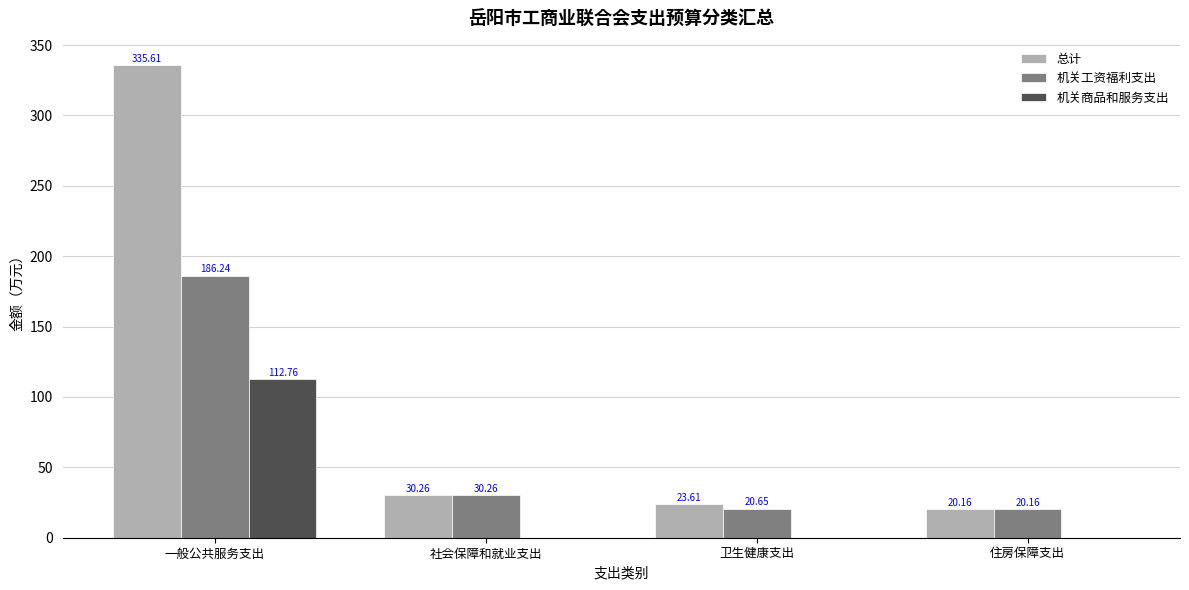

Where does the 总计 series first go above 30?

一般公共服务支出